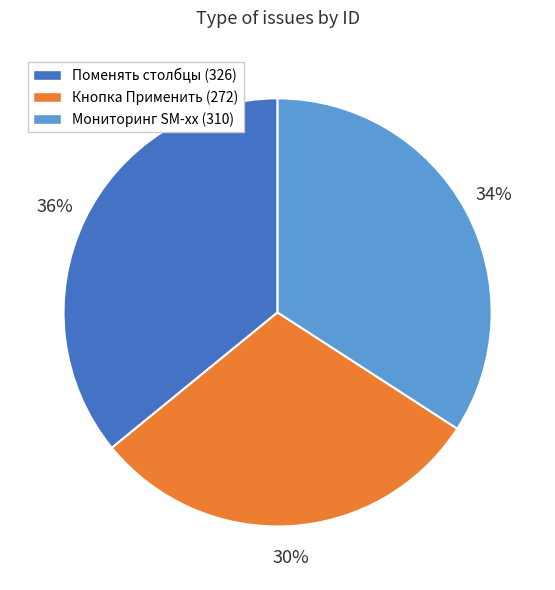

To the nearest percent, what percentage of the pie is Поменять столбцы (326)?

36%